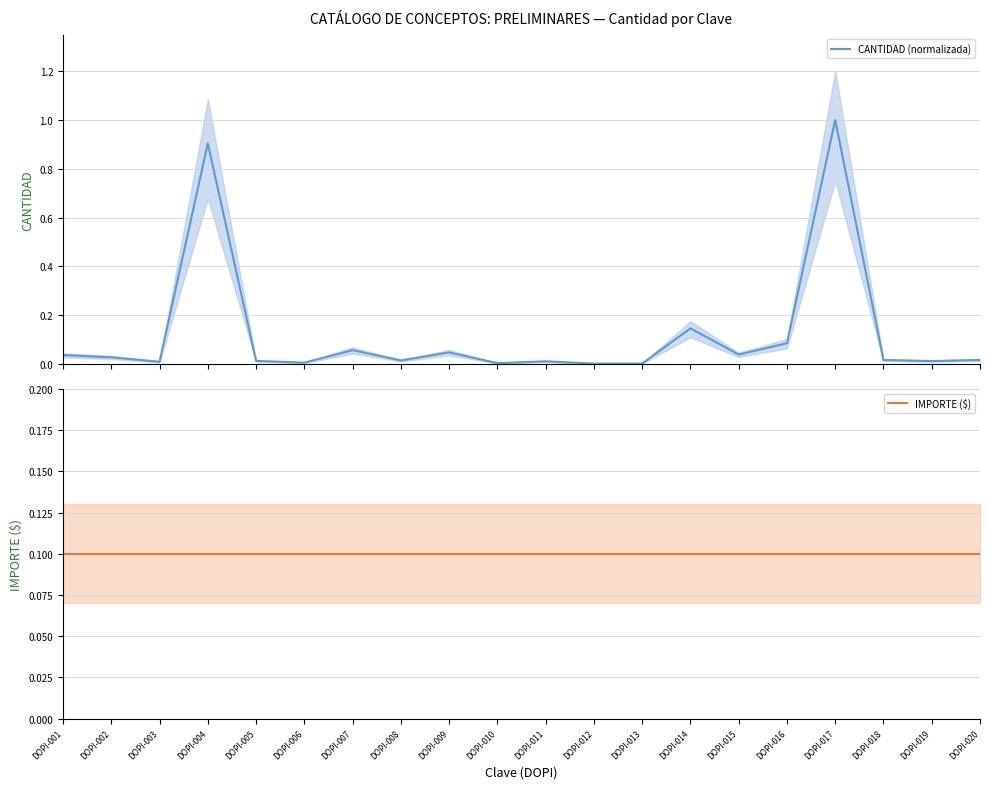

What is the difference between the highest and lowest values at DOPI-005?

0.1